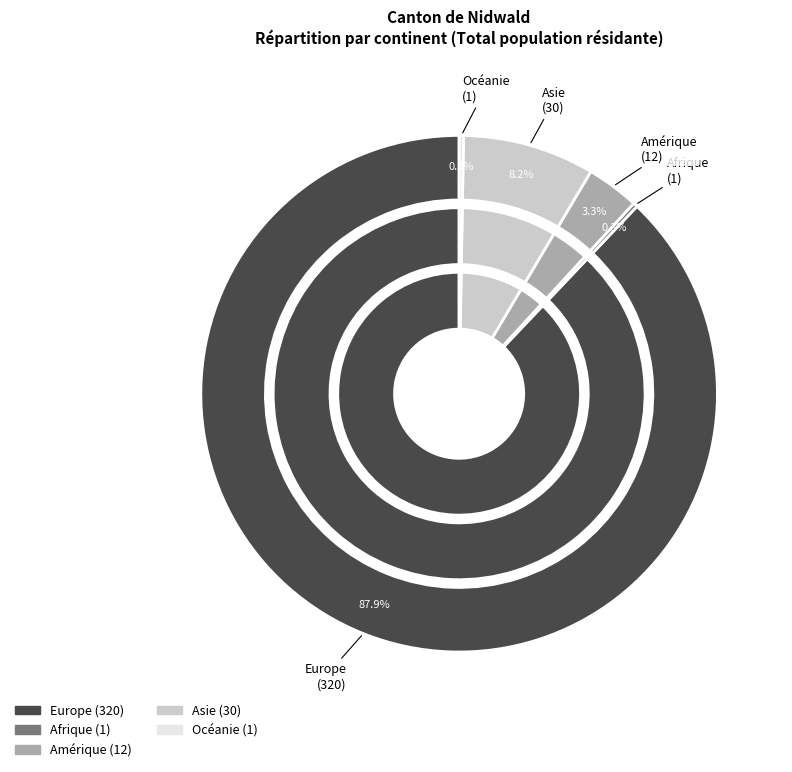

Which category has the biggest portion of the pie?

Europe